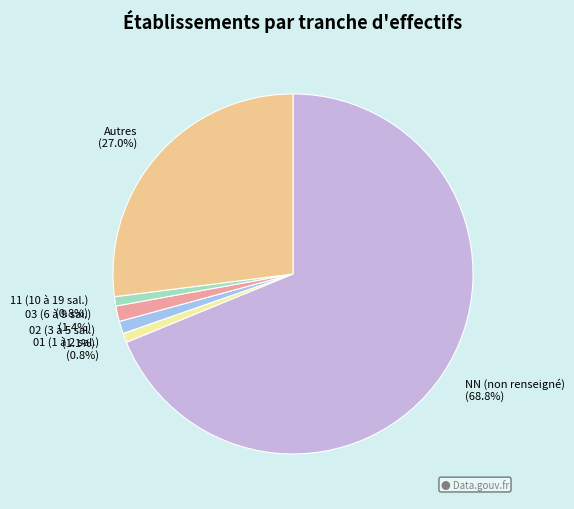

Which category has the biggest portion of the pie?

NN (non renseigné)